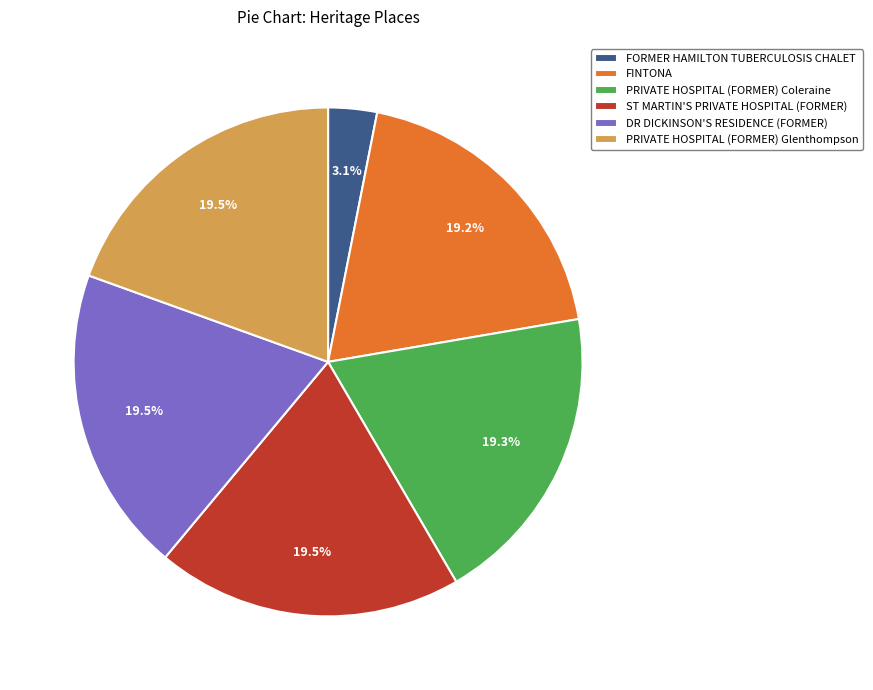

What percentage is the FORMER HAMILTON TUBERCULOSIS CHALET slice, to the nearest percent?

3%